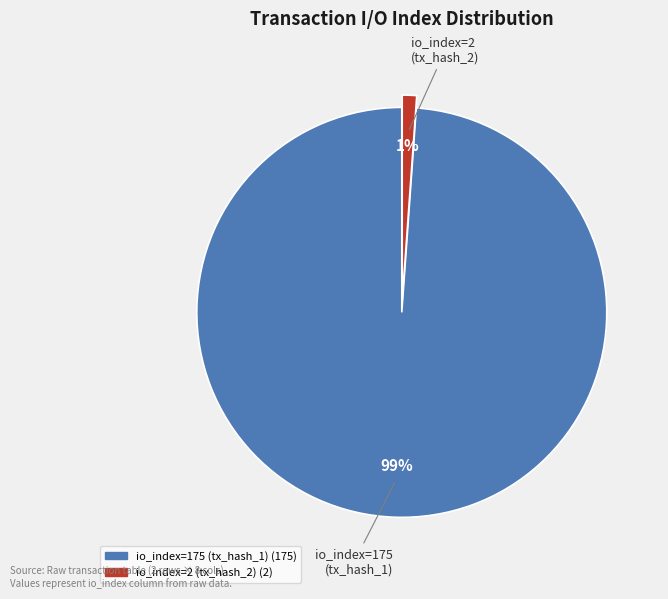

To the nearest percent, what is the average slice percentage?

50%